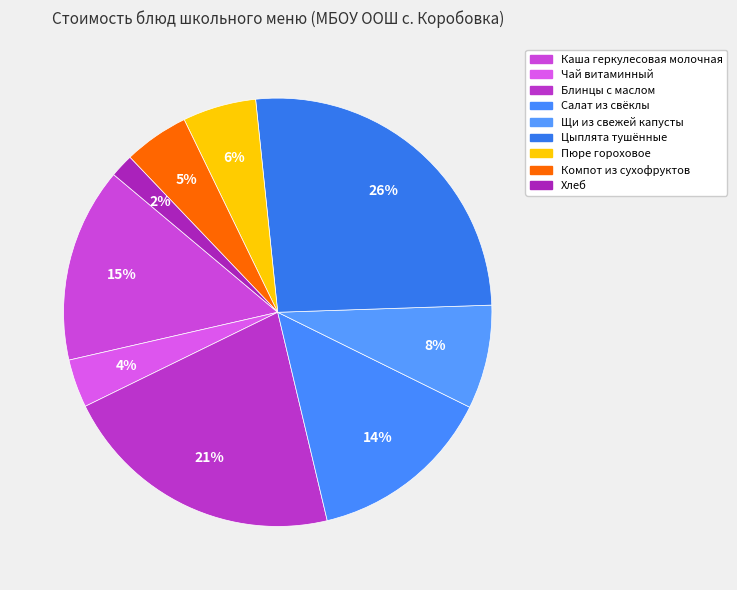

Is there a majority slice in this chart?

No